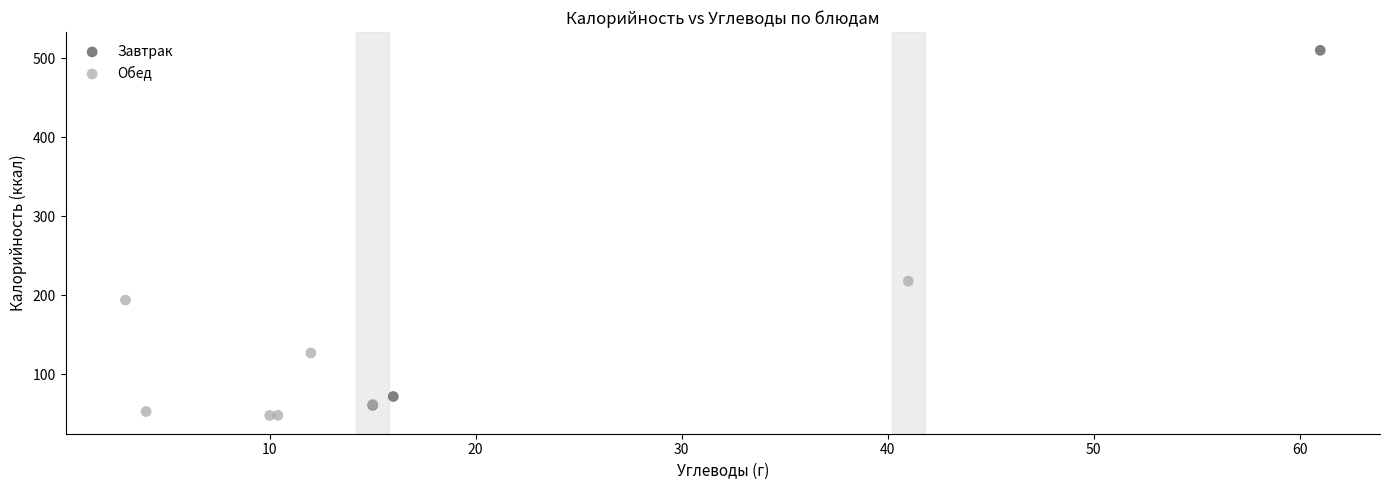

Which series contains the highest Y value?

Завтрак